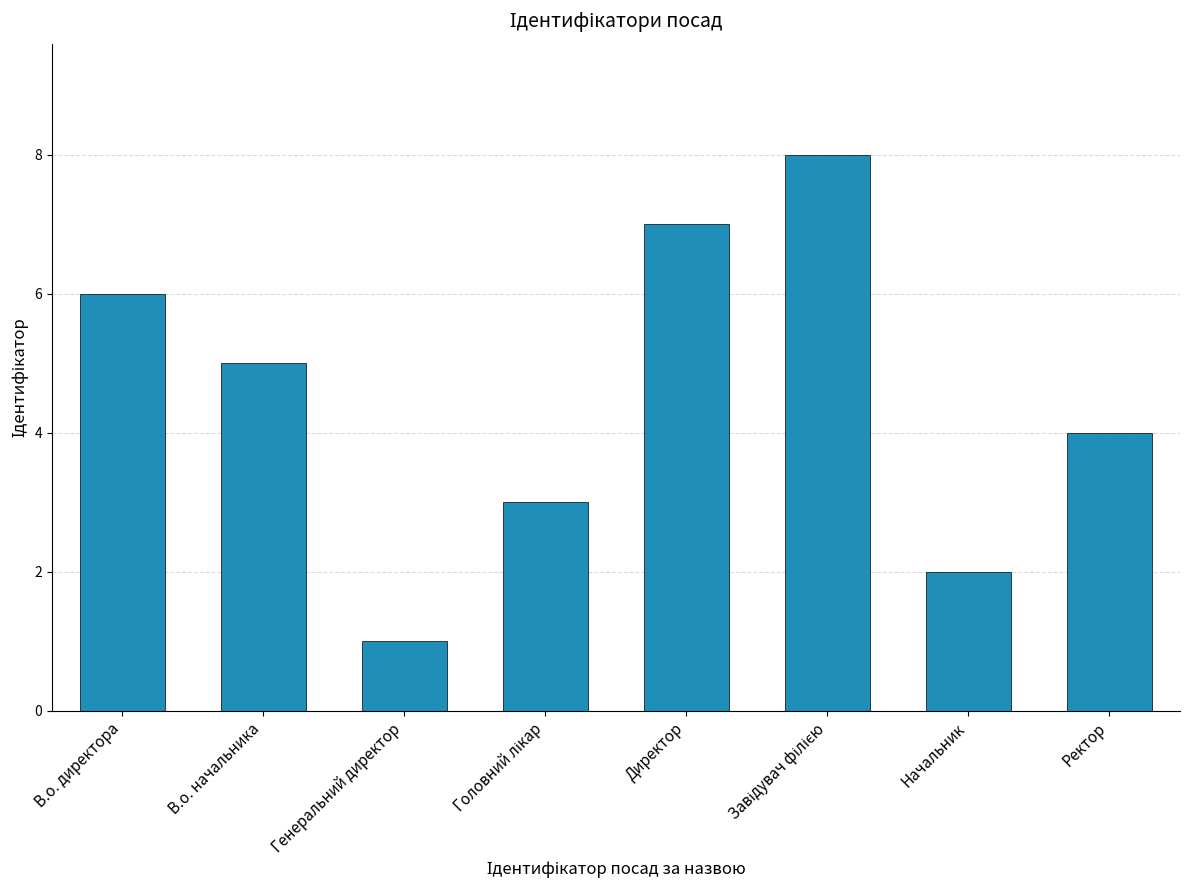

What is the difference between the maximum and minimum values?

7